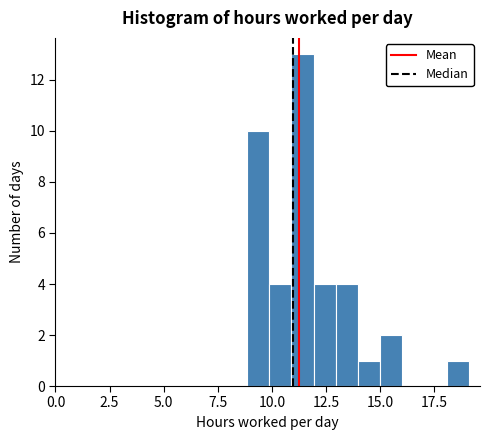

Read against the x-axis, roughly where is the centre of the tallest bar?

11.5